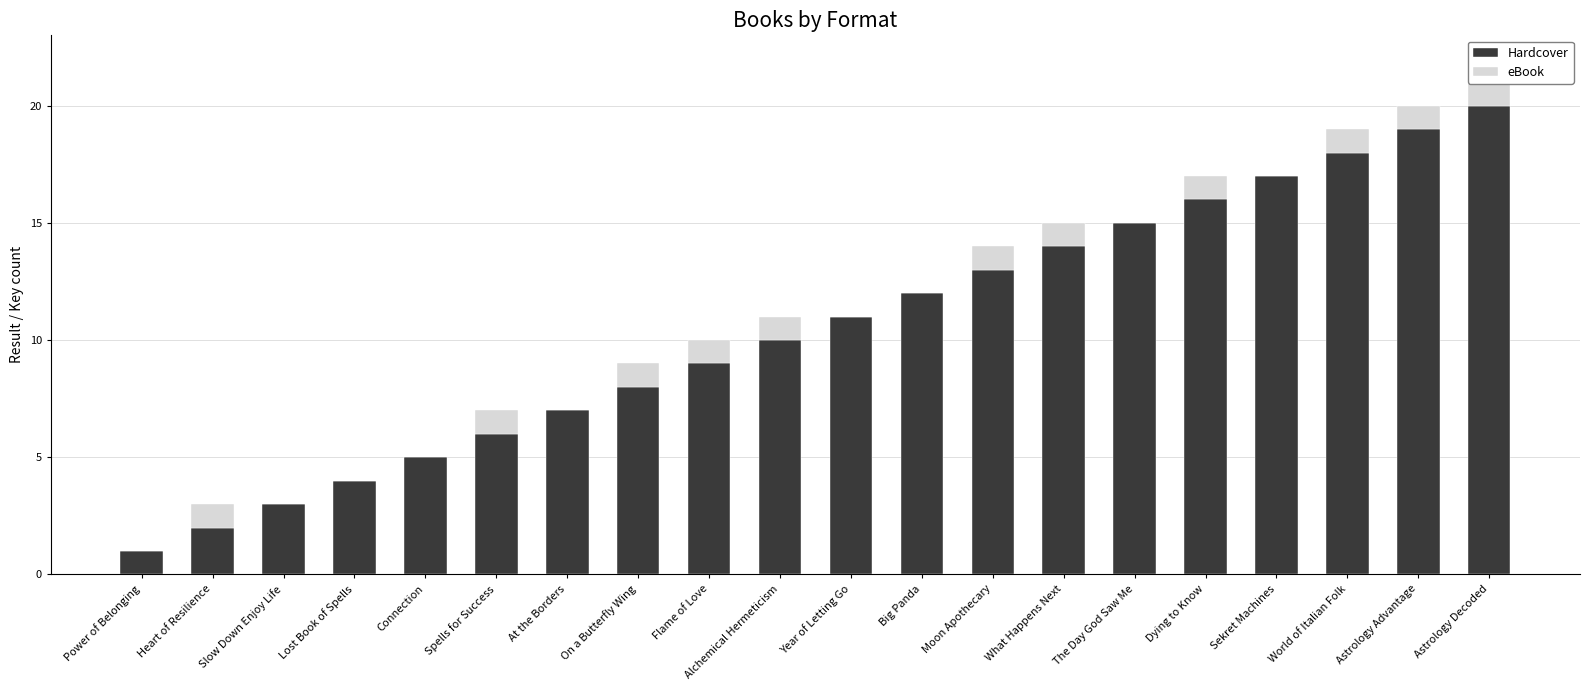

What is the difference between the second highest and minimum values in the eBook series?

1